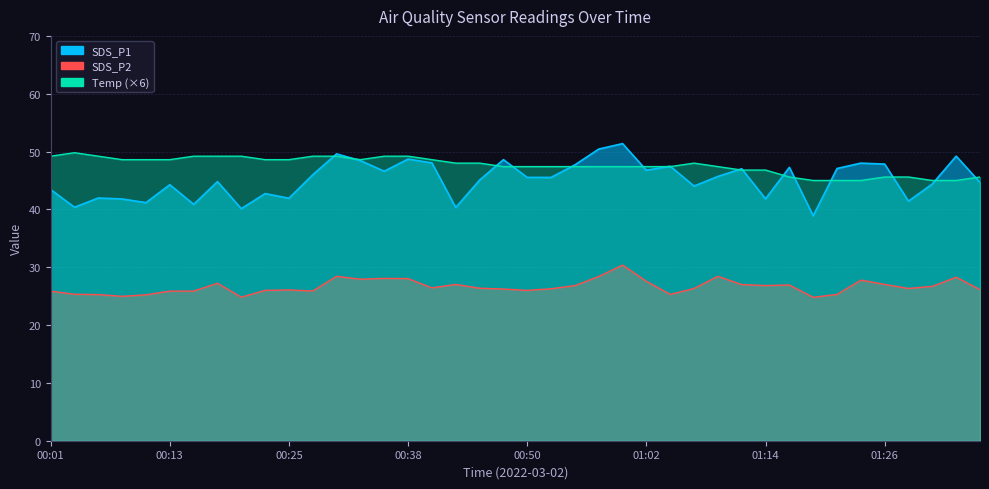

Which category has the lowest value in the SDS_P2 series?

01:19